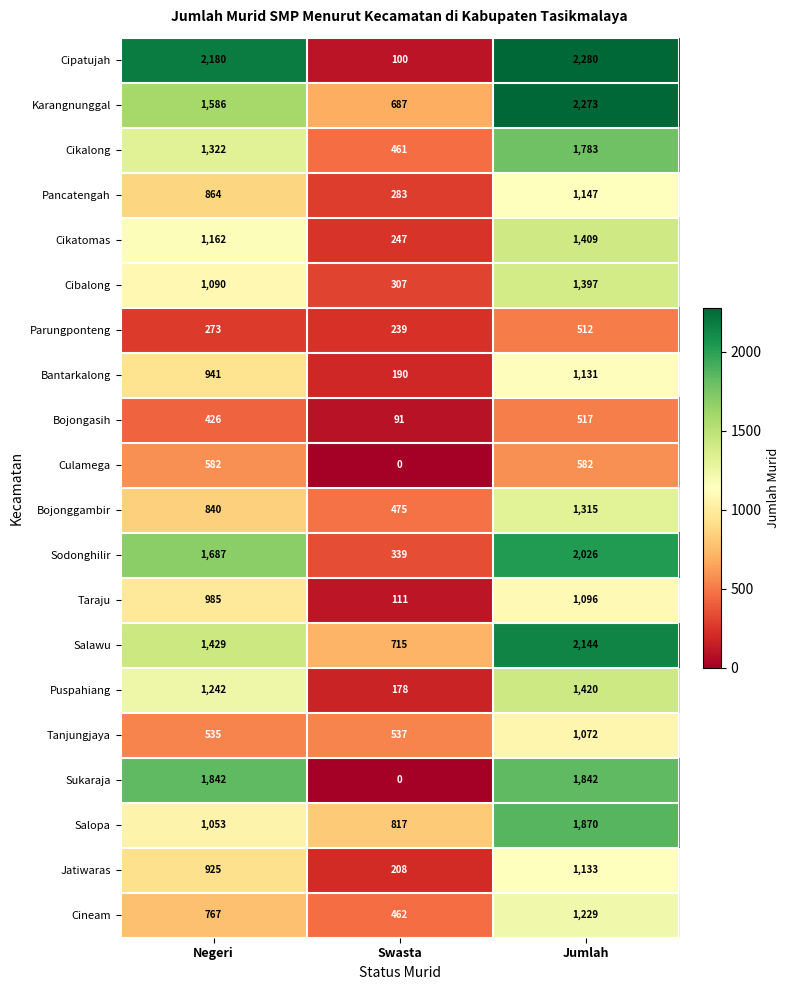

Between Swasta and Jumlah, which series saw the biggest shift?

Cipatujah